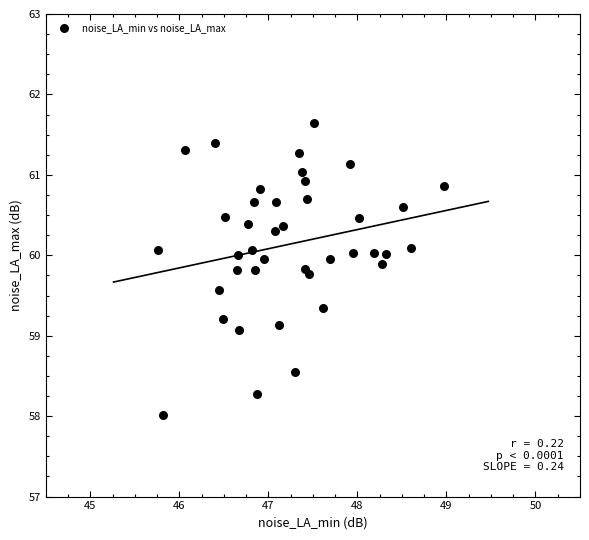

What Y value in the scatter plot is closest to 59?

59.1